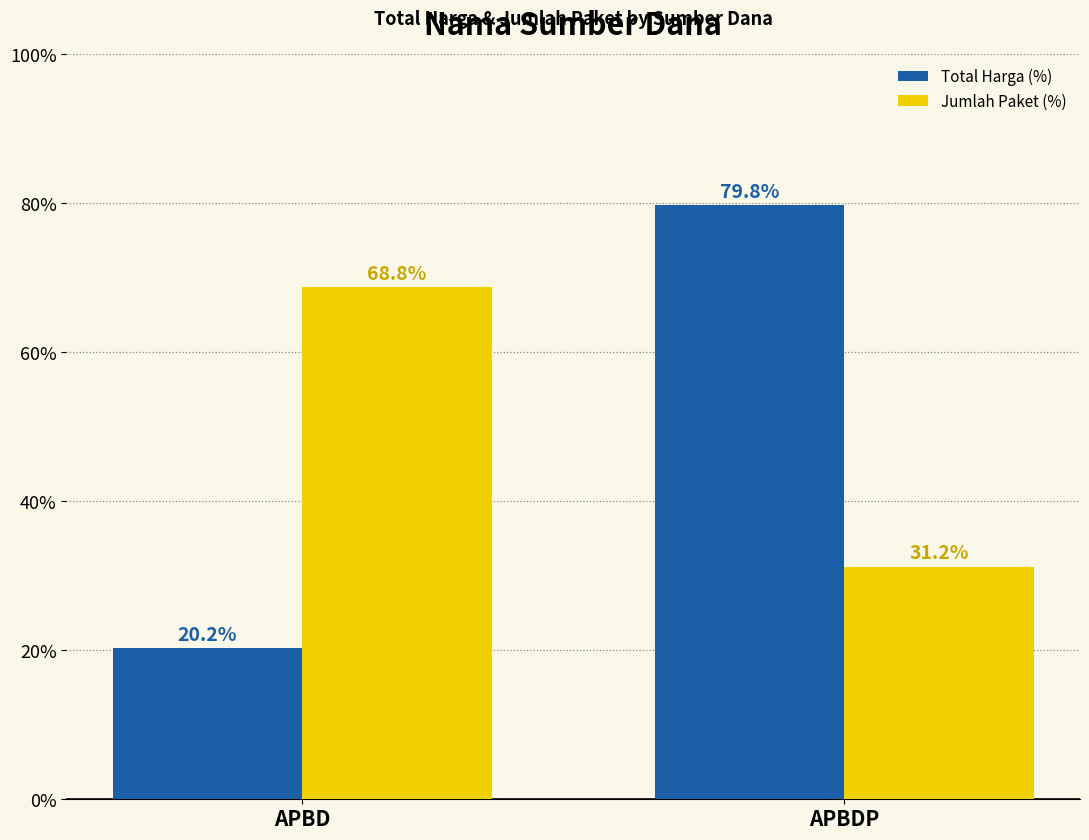

At how many categories does at least one series exceed 51?

2